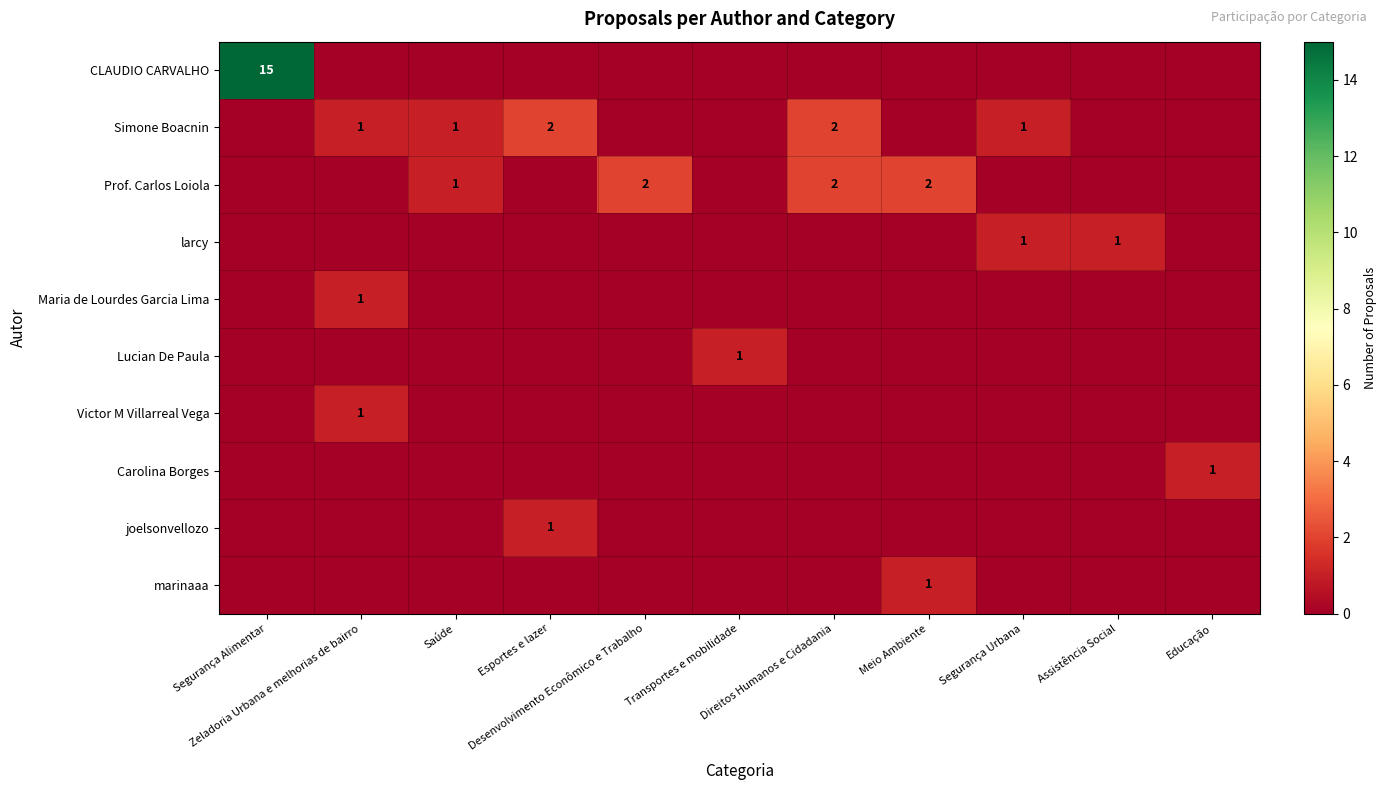

Which series has the largest range (max minus min)?

CLAUDIO CARVALHO